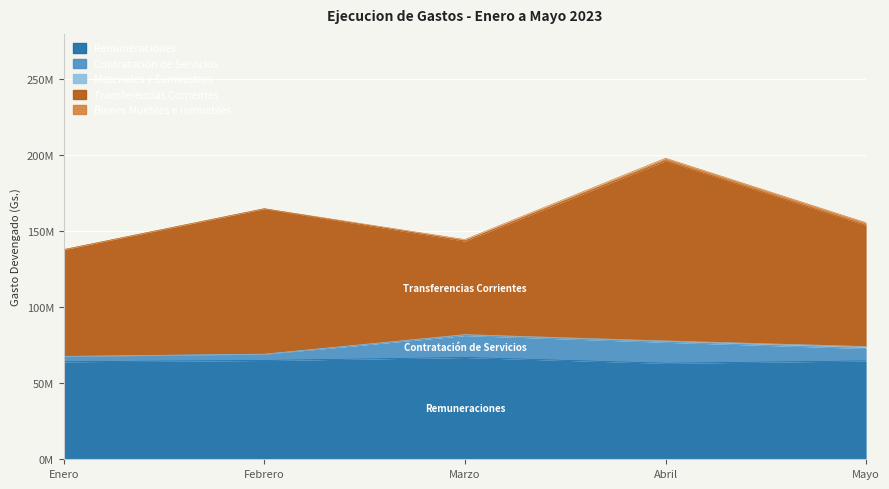

Between Enero and Abril, which series saw the biggest shift?

TRANSFERENCIAS CORRIENTES